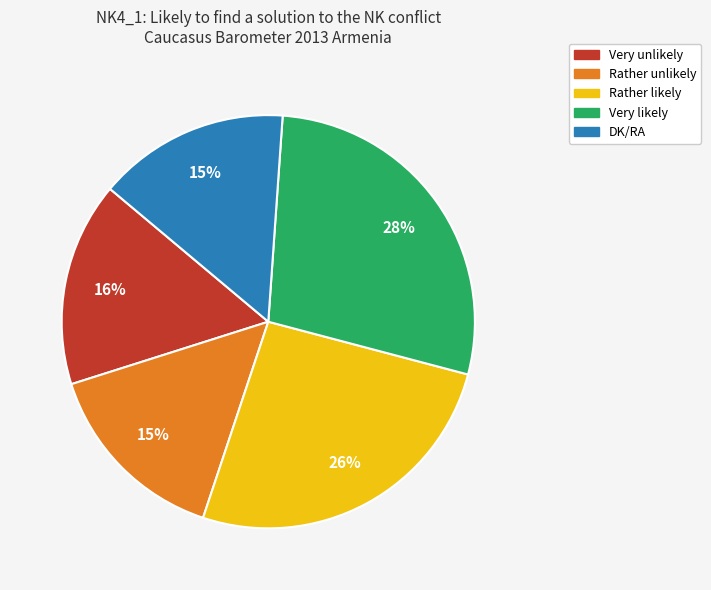

To the nearest percent, what percentage of the pie is Very likely?

28%